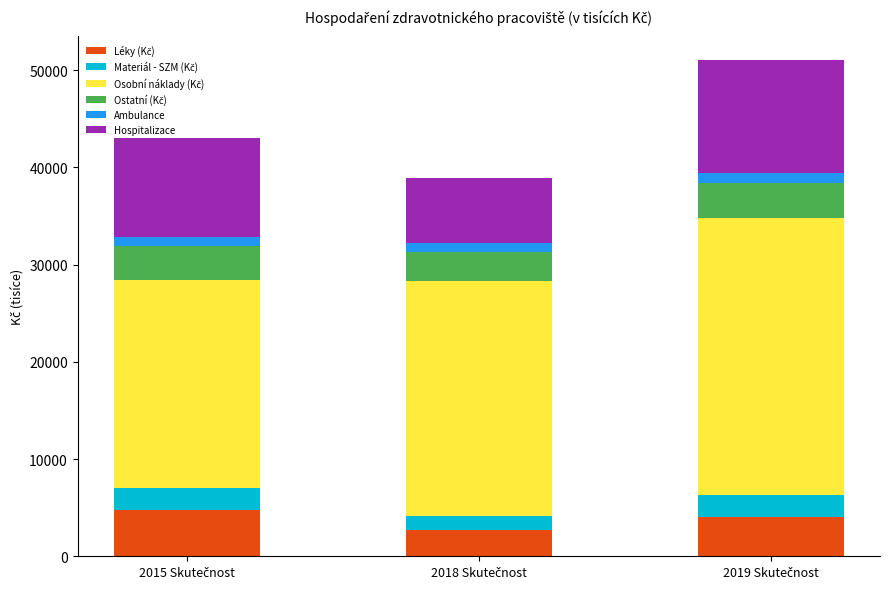

What is the label of the 3rd bar from the left?

2019 Skutečnost